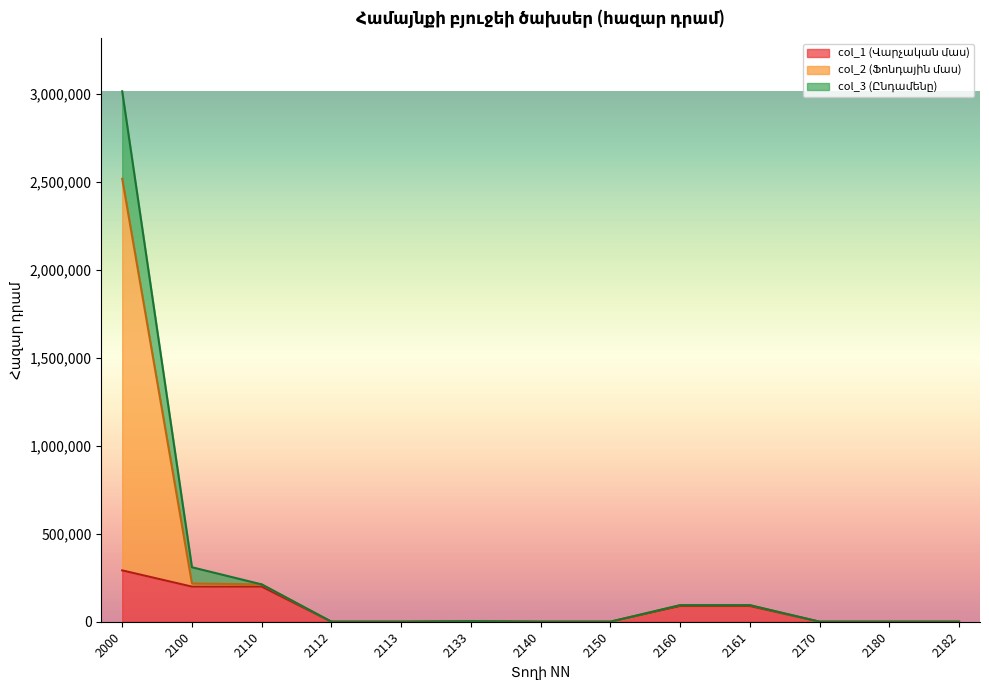

What are all the series names shown in the legend?

col_1 (Վարչական մաս), col_2 (Ֆոնդային մաս), col_3 (Ընդամենը)